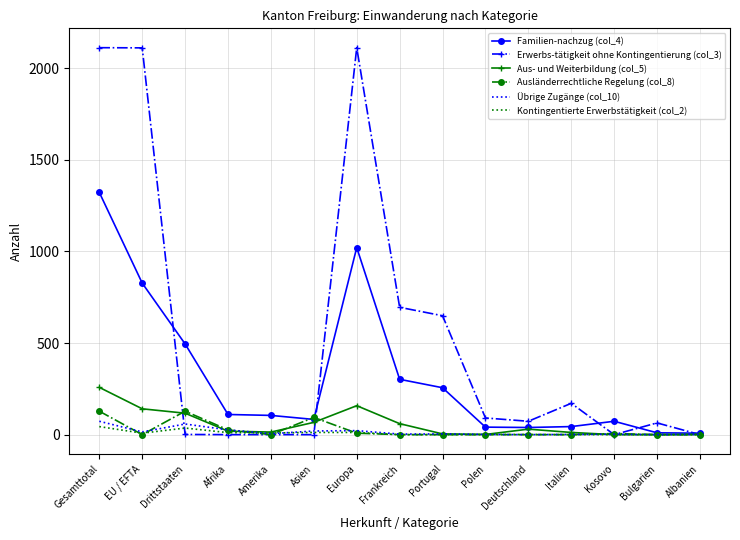

Rank the series by their maximum value, from highest to lowest.

Erwerbs-tätigkeit ohne Kontingentierung (col_3), Familien-nachzug (col_4), Aus- und Weiterbildung (col_5), Ausländerrechtliche Regelung (col_8), Übrige Zugänge (col_10), Kontingentierte Erwerbstätigkeit (col_2)